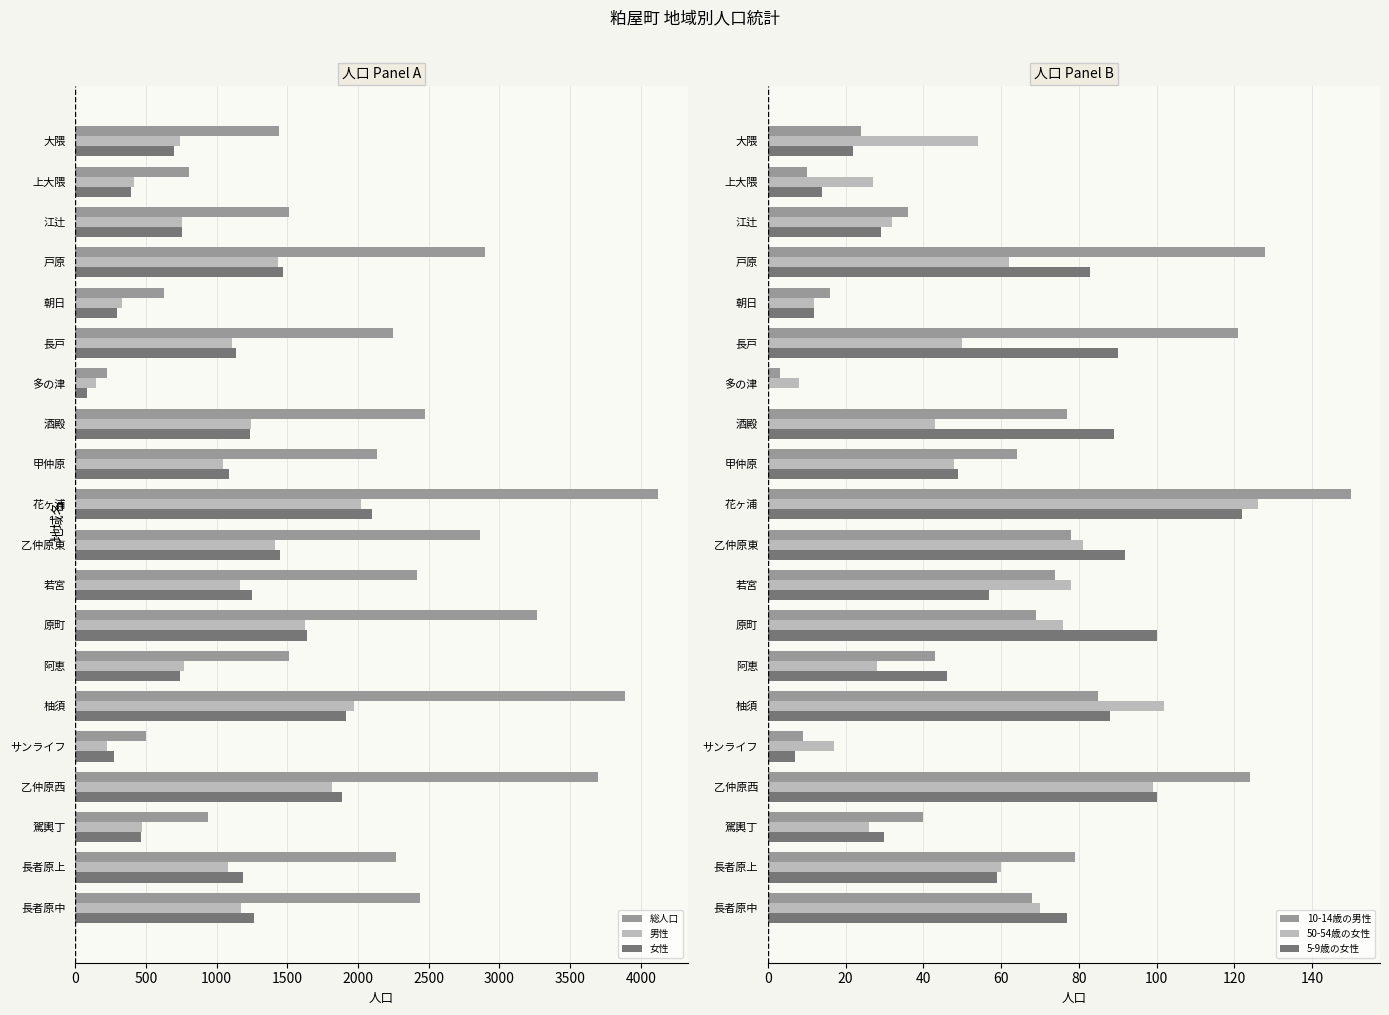

Does the chart contain stacked bars?

No